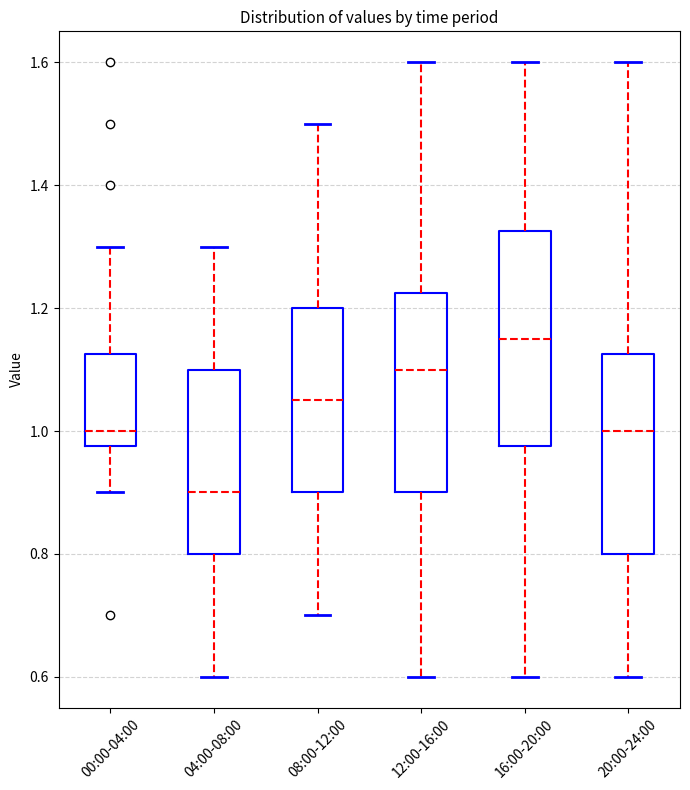

Reading left to right, transcribe this box plot: for each box, give where its median line is, the range the box spans, and where its two whiskers end, as read against the y-axis. The values are not printed on the chart, so give them approximately, as read against the axis.

00:00-04:00: median 1.00, box 0.98 to 1.12, whiskers 0.90 to 1.30
04:00-08:00: median 0.90, box 0.80 to 1.10, whiskers 0.60 to 1.30
08:00-12:00: median 1.06, box 0.90 to 1.20, whiskers 0.70 to 1.50
12:00-16:00: median 1.10, box 0.90 to 1.22, whiskers 0.60 to 1.60
16:00-20:00: median 1.16, box 0.98 to 1.32, whiskers 0.60 to 1.60
20:00-24:00: median 1.00, box 0.80 to 1.12, whiskers 0.60 to 1.60